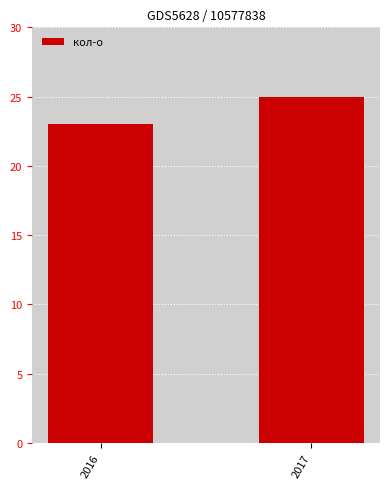

Read the value at 2016.

23